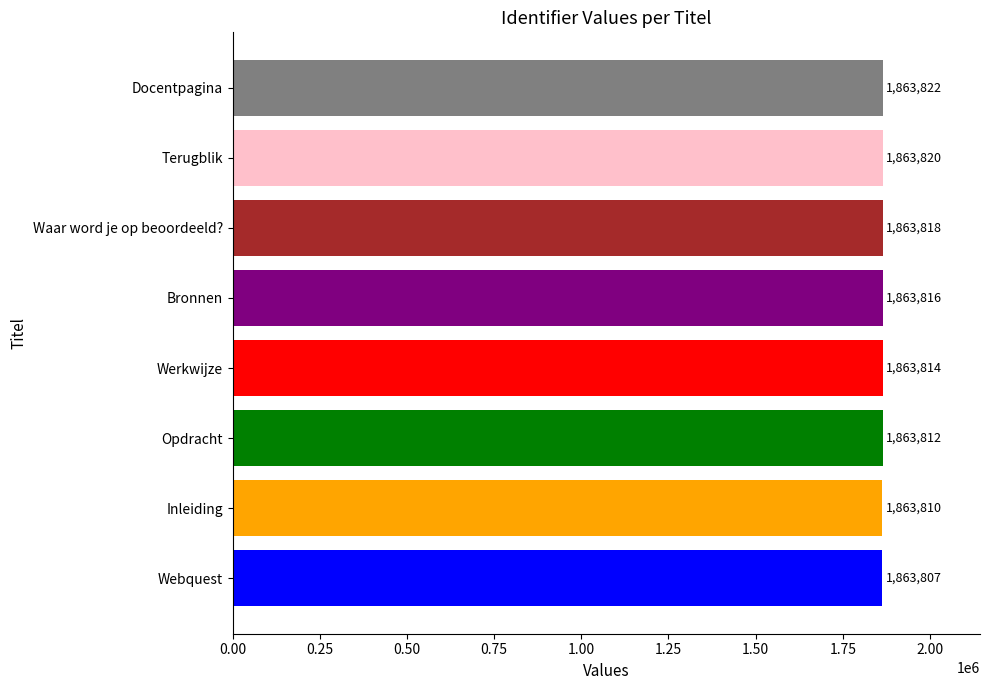

Reading bottom to top, transcribe all the data shown in this chart.

1863807	1863810	1863812	1863814	1863816	1863818	1863820	1863822